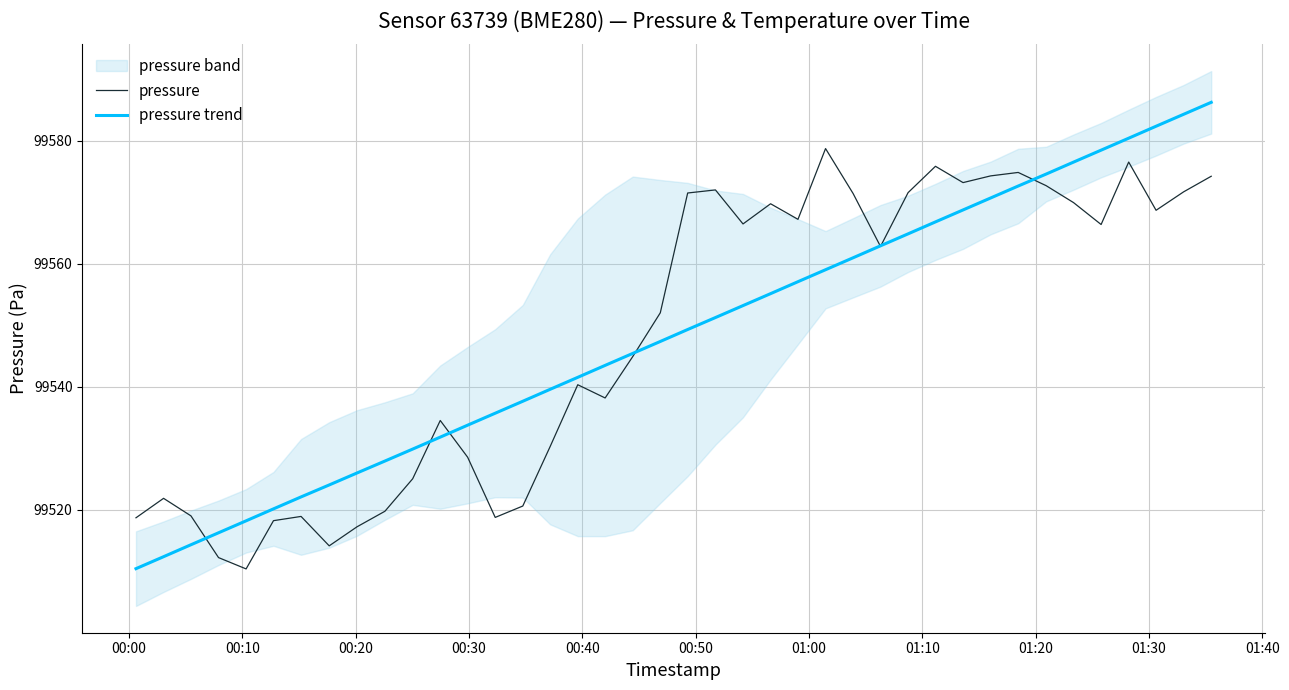

Which series has the widest spread of values?

pressure trend